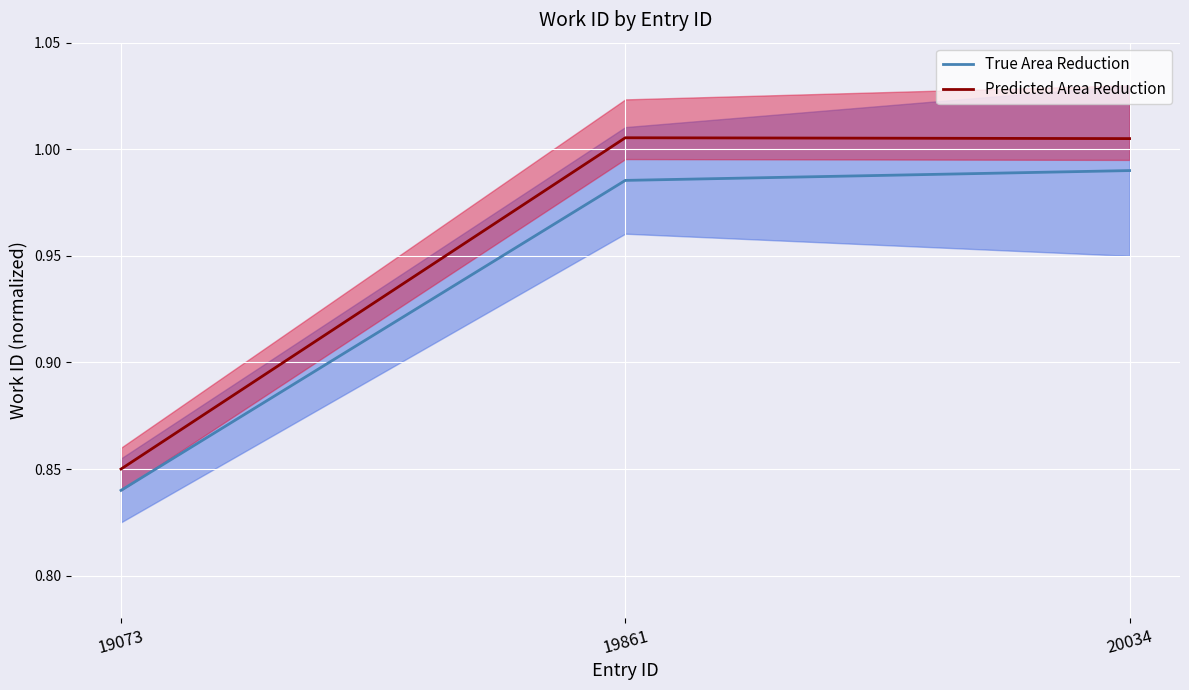

Rank the categories by value from lowest to highest.

19073, 19861, 20034